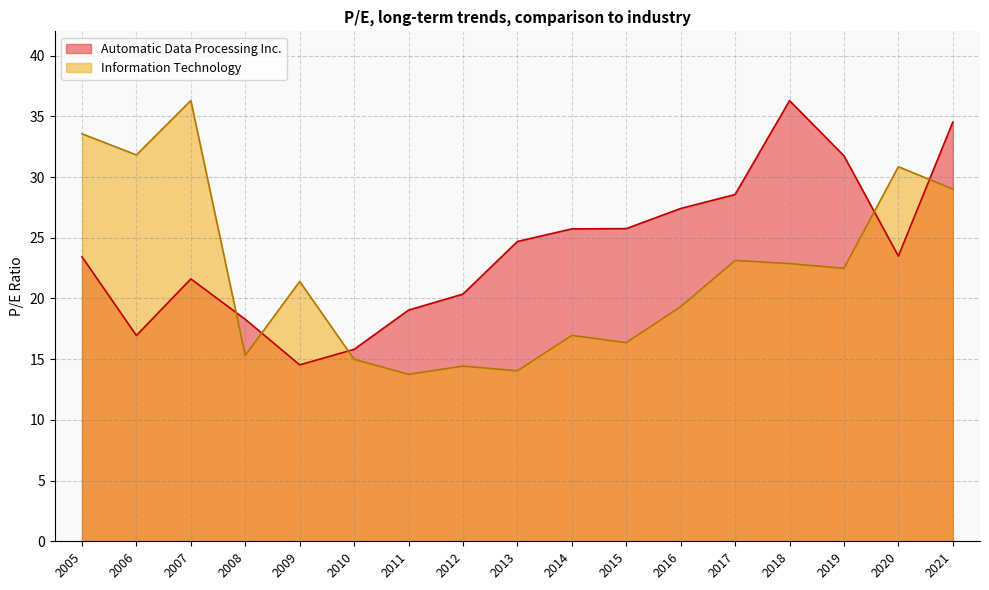

What is the minimum value shown in the chart?

13.8